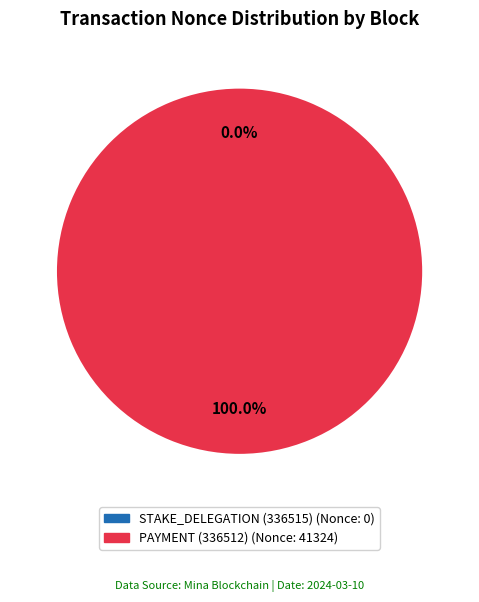

Which category has the biggest portion of the pie?

PAYMENT (336512)